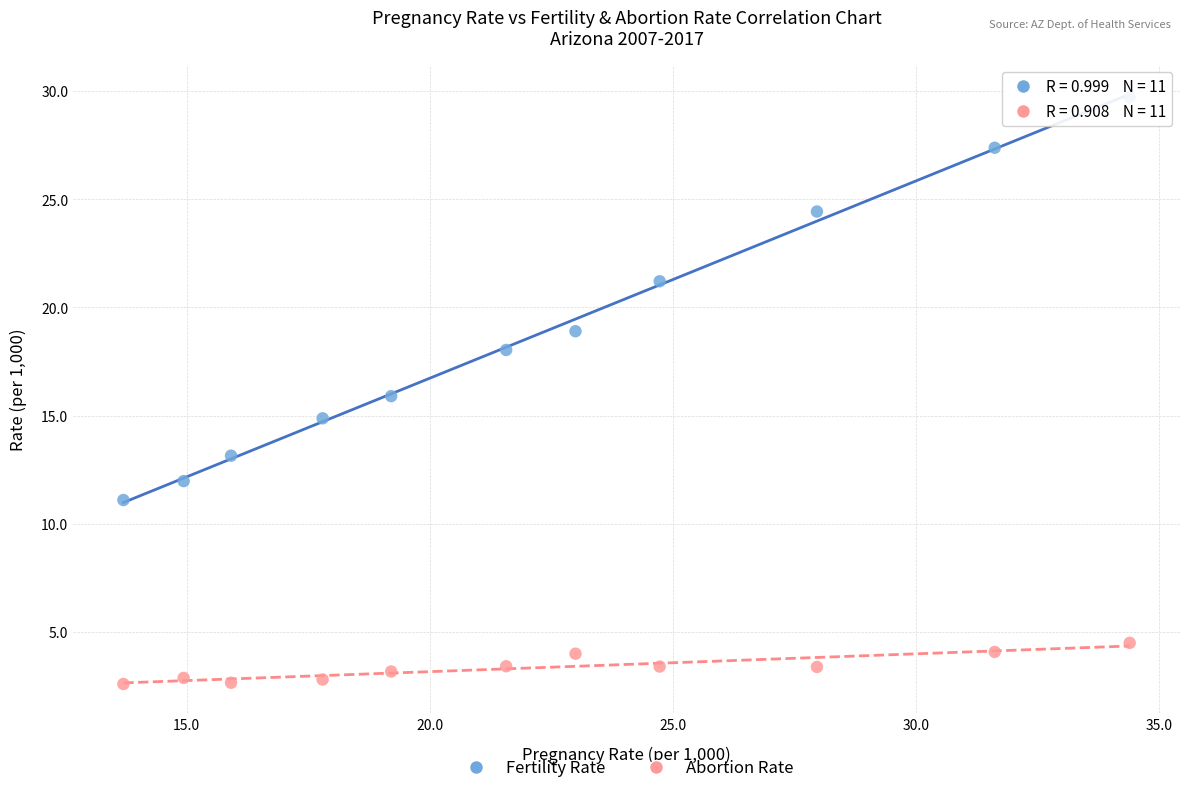

Across all data points, what is the range of X values (max minus min)?

20.7